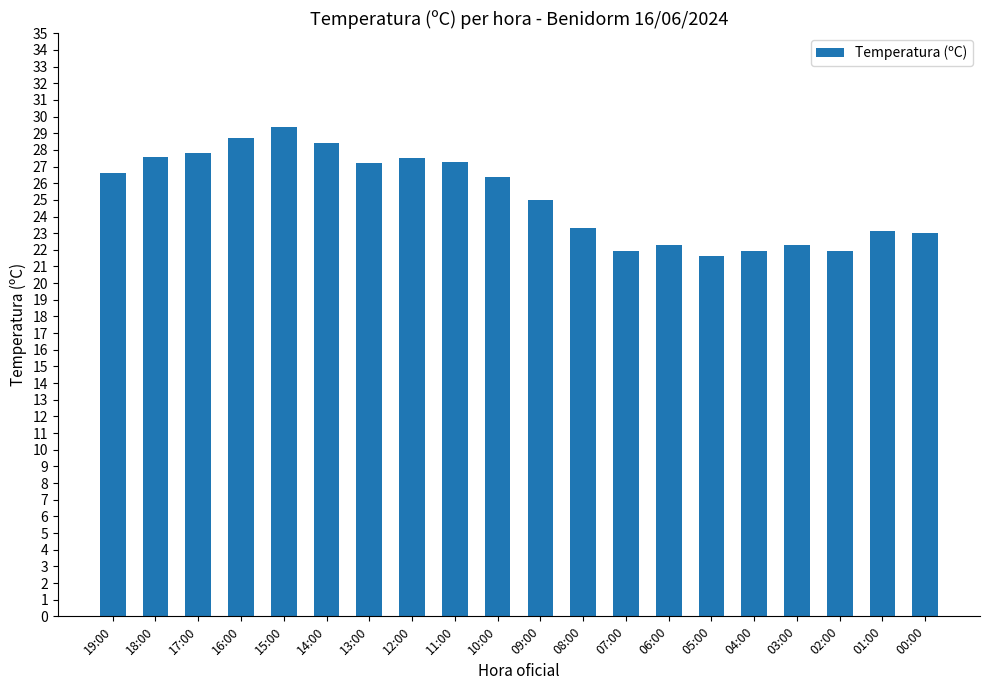

What is the maximum value shown in the chart?

29.4